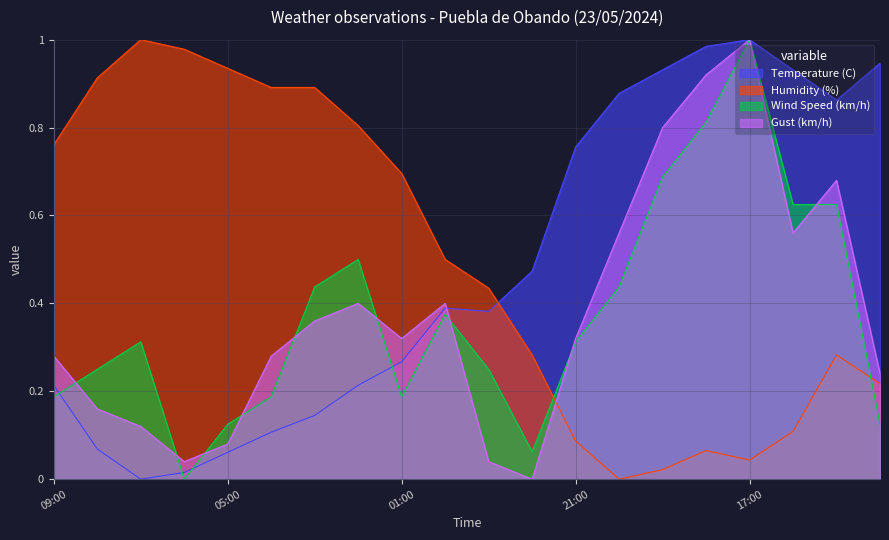

Count the number of categories in the chart.

20